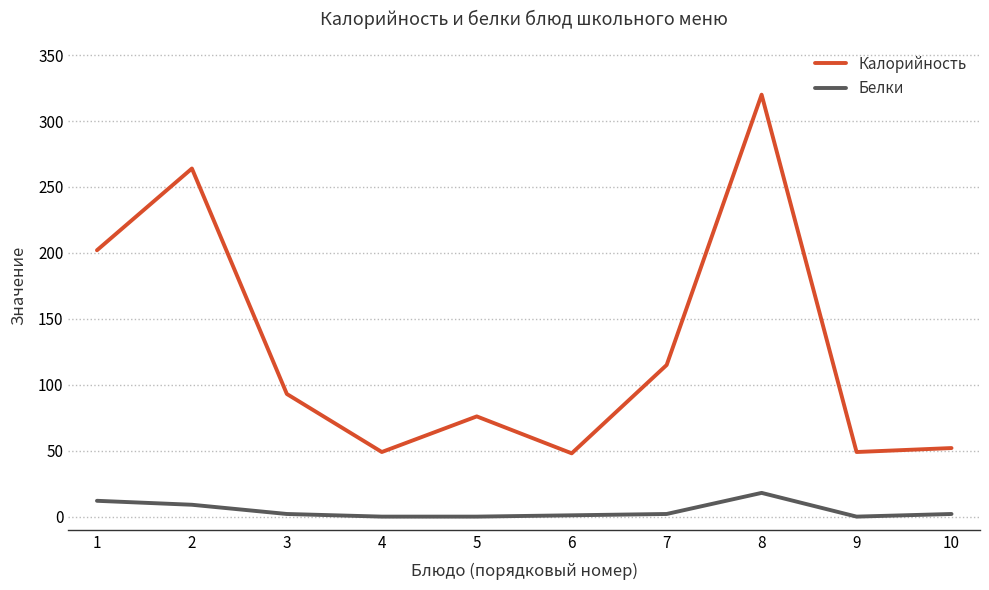

Rank the series at 5 from lowest to highest value.

Белки, Калорийность